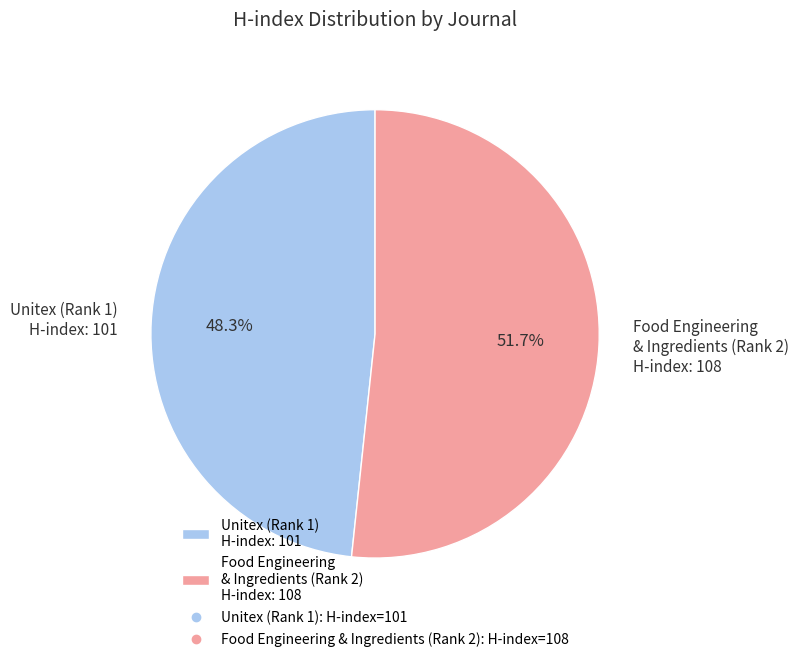

Rank the categories by value from lowest to highest.

Unitex (Rank 1) H-index: 101, Food Engineering & Ingredients (Rank 2) H-index: 108